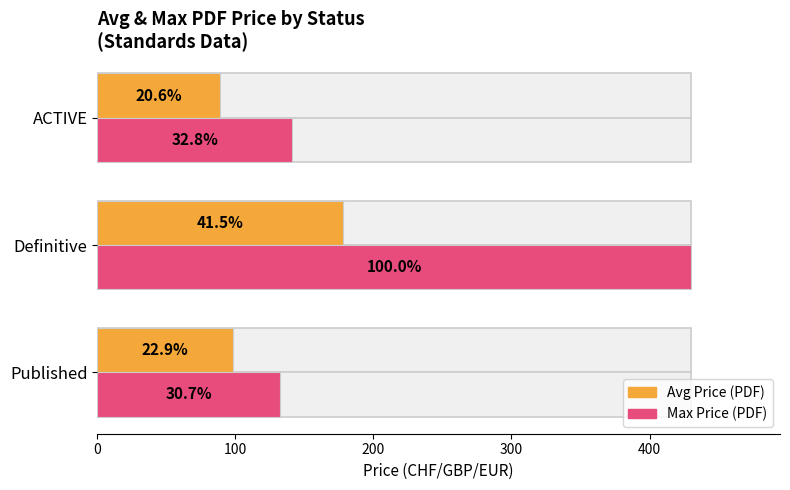

Which has a higher value, Published or Definitive?

Definitive